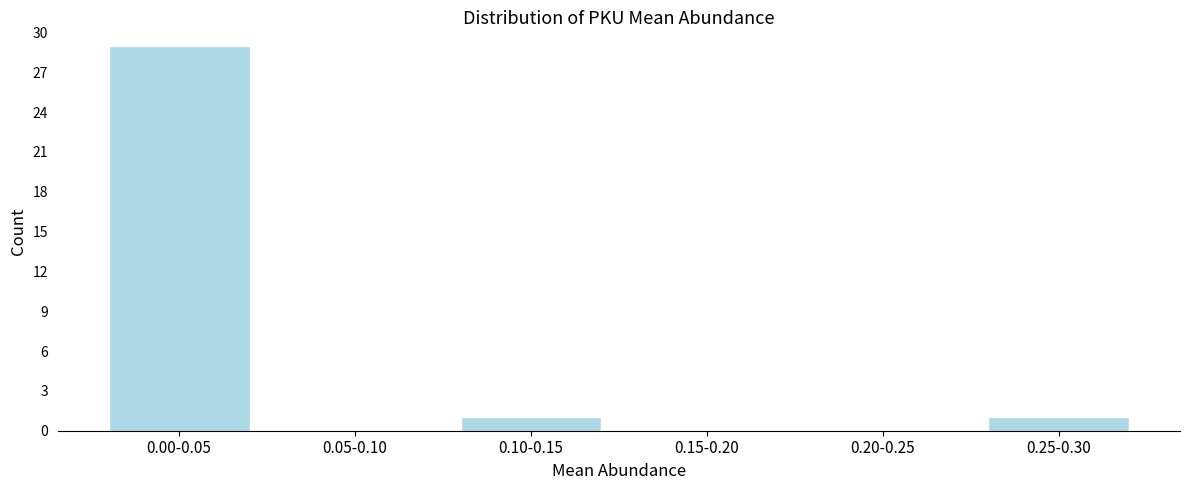

Reading left to right, extract all data points from this chart.

0.00-0.05=29	0.05-0.10=0	0.10-0.15=1	0.15-0.20=0	0.20-0.25=0	0.25-0.30=1